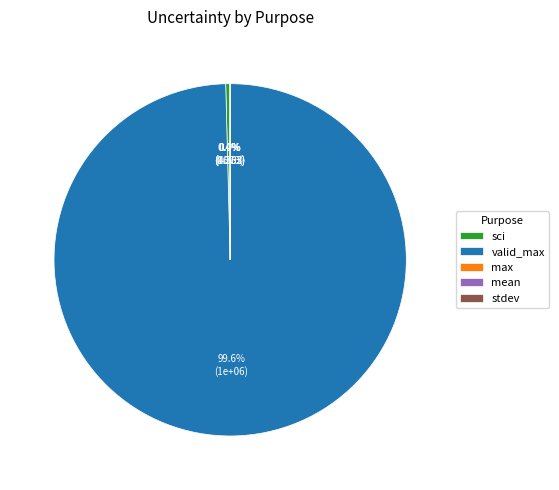

Does sci represent more than half of the total?

No